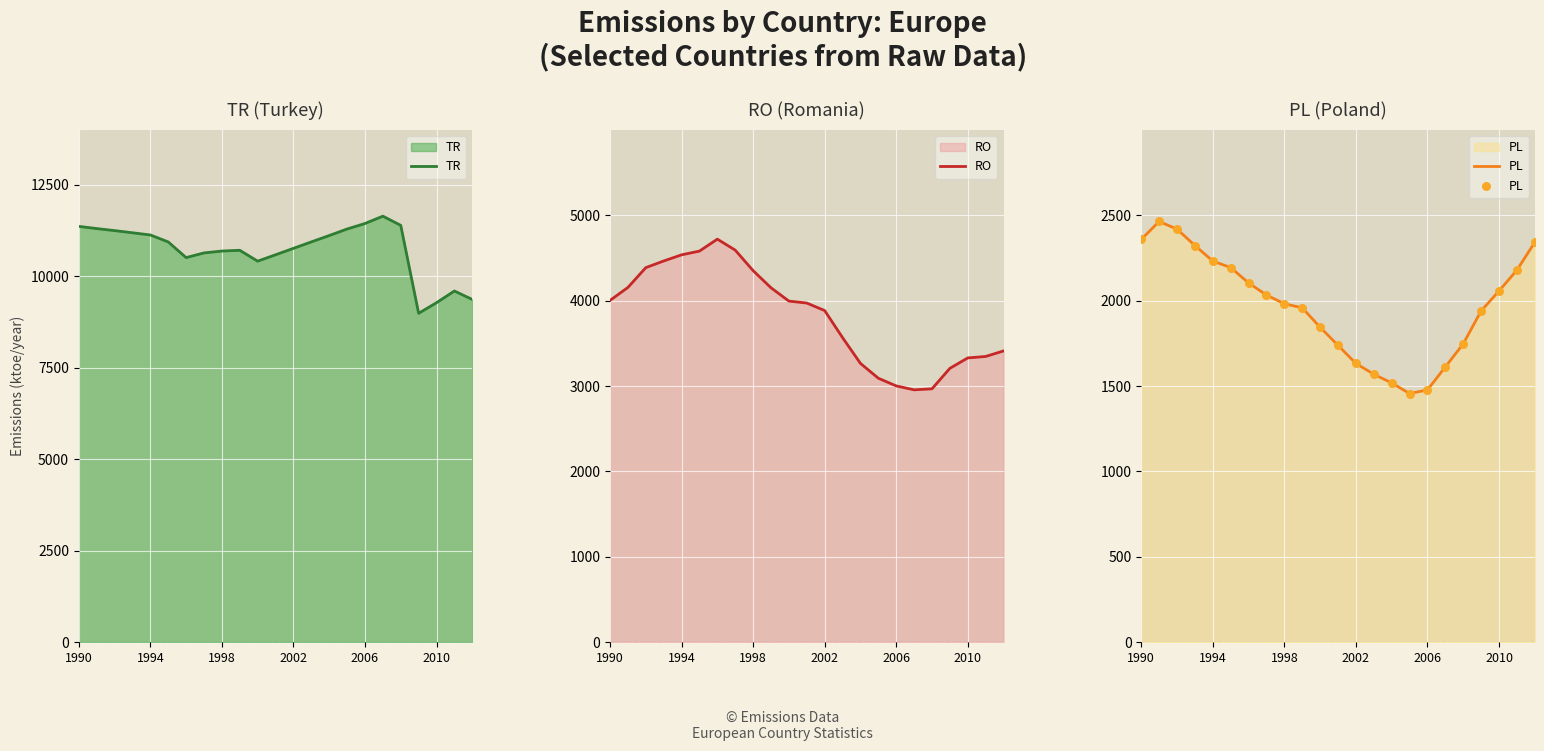

True or false: TR has a value of 10690 at 1998.

True